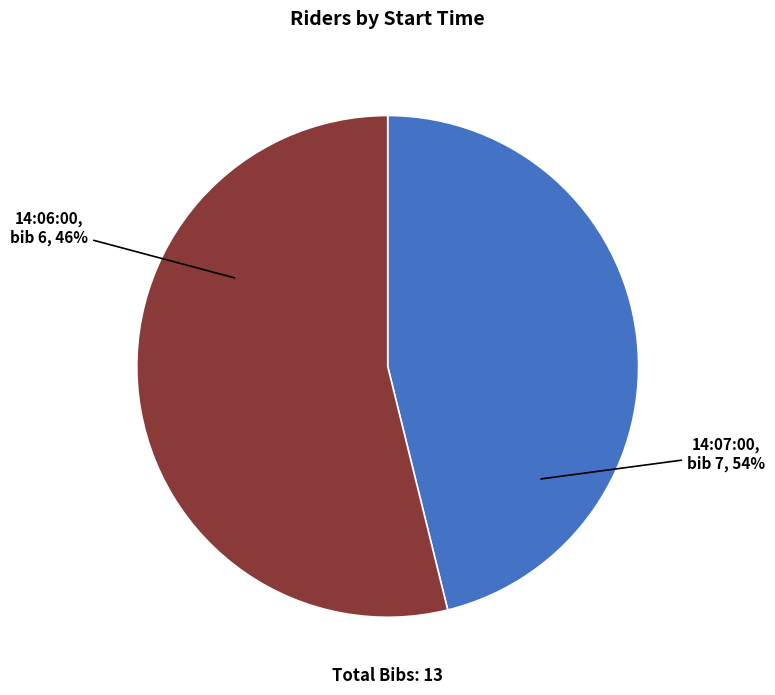

The 14:07:00 slice represents 59% of the pie. True or false?

False